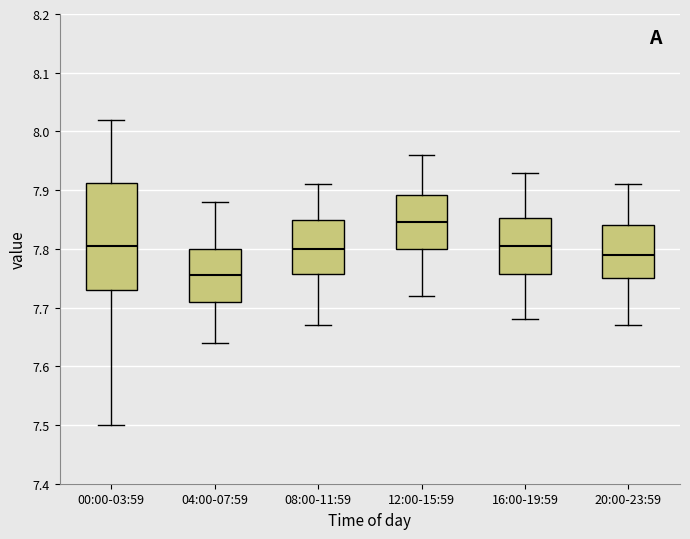

Reading left to right, transcribe this box plot: for each box, give where its median line is, the range the box spans, and where its two whiskers end, as read against the y-axis. The values are not printed on the chart, so give them approximately, as read against the axis.

00:00-03:59: median 7.81, box 7.73 to 7.91, whiskers 7.50 to 8.02
04:00-07:59: median 7.76, box 7.71 to 7.80, whiskers 7.64 to 7.88
08:00-11:59: median 7.80, box 7.76 to 7.85, whiskers 7.67 to 7.91
12:00-15:59: median 7.85, box 7.80 to 7.89, whiskers 7.72 to 7.96
16:00-19:59: median 7.81, box 7.76 to 7.85, whiskers 7.68 to 7.93
20:00-23:59: median 7.79, box 7.75 to 7.84, whiskers 7.67 to 7.91